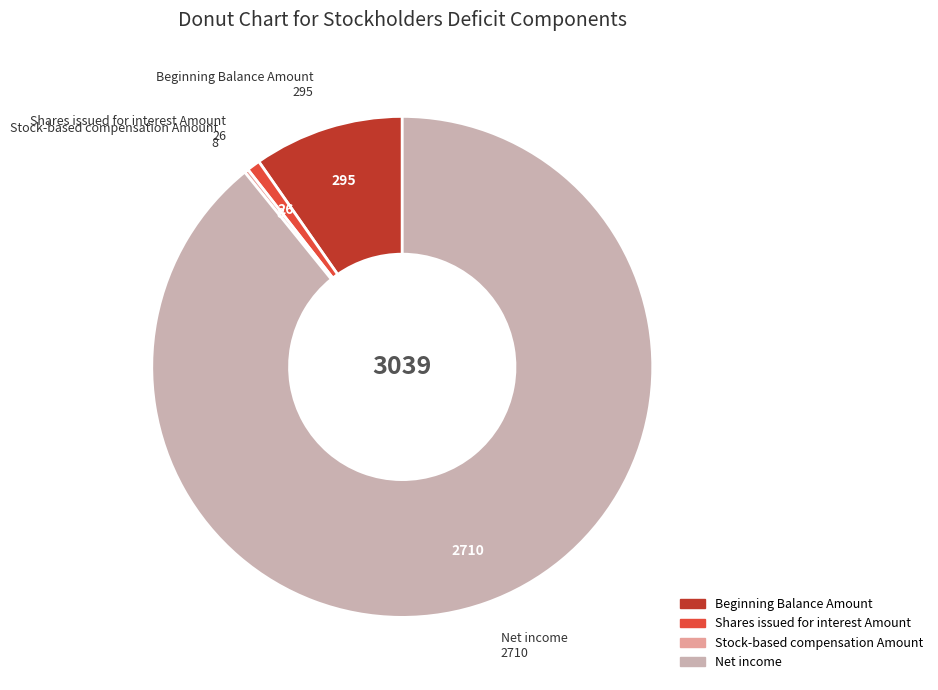

Does Net income represent more than half of the total?

Yes